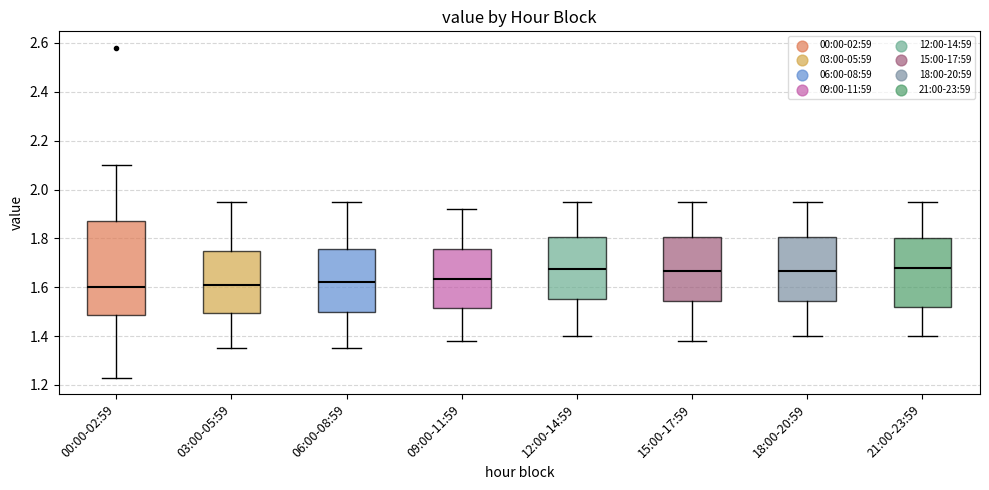

Where is the upper edge of the box for 15:00-17:59 on the y-axis? The values are not printed on the chart, so give them approximately, as read against the axis.

1.80